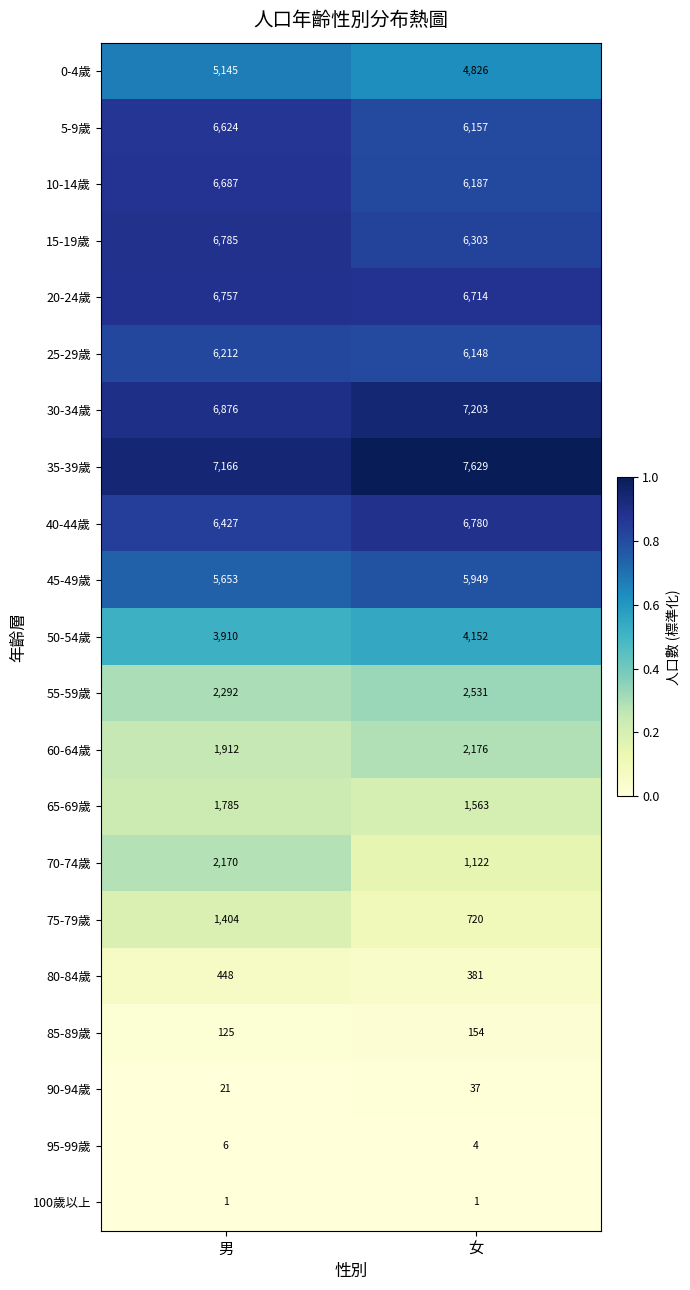

The 60-64歲 series shows 1912 at 男. True or false?

True